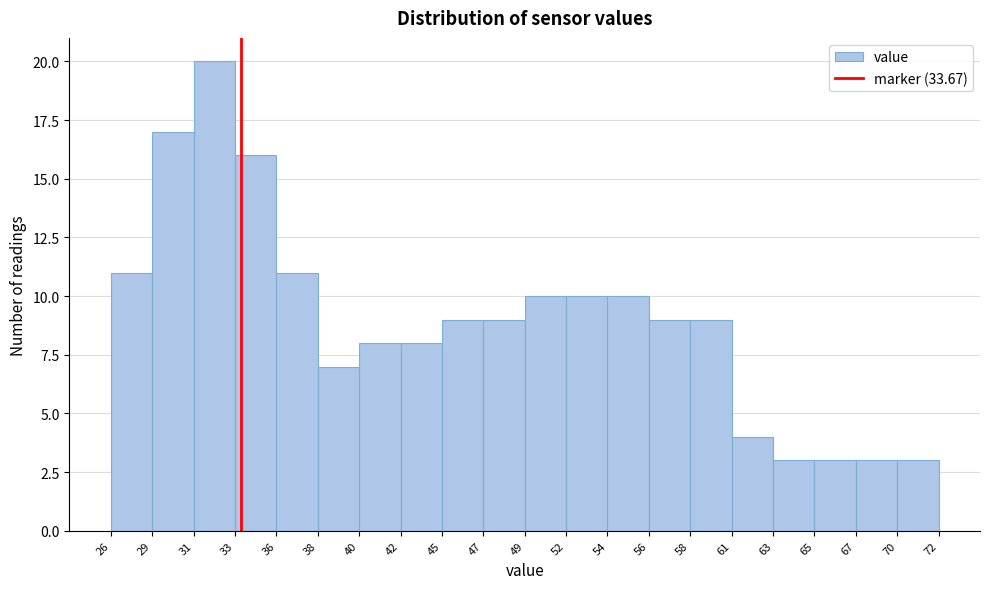

Over which range of the x-axis is the bar tallest?

31 to 33